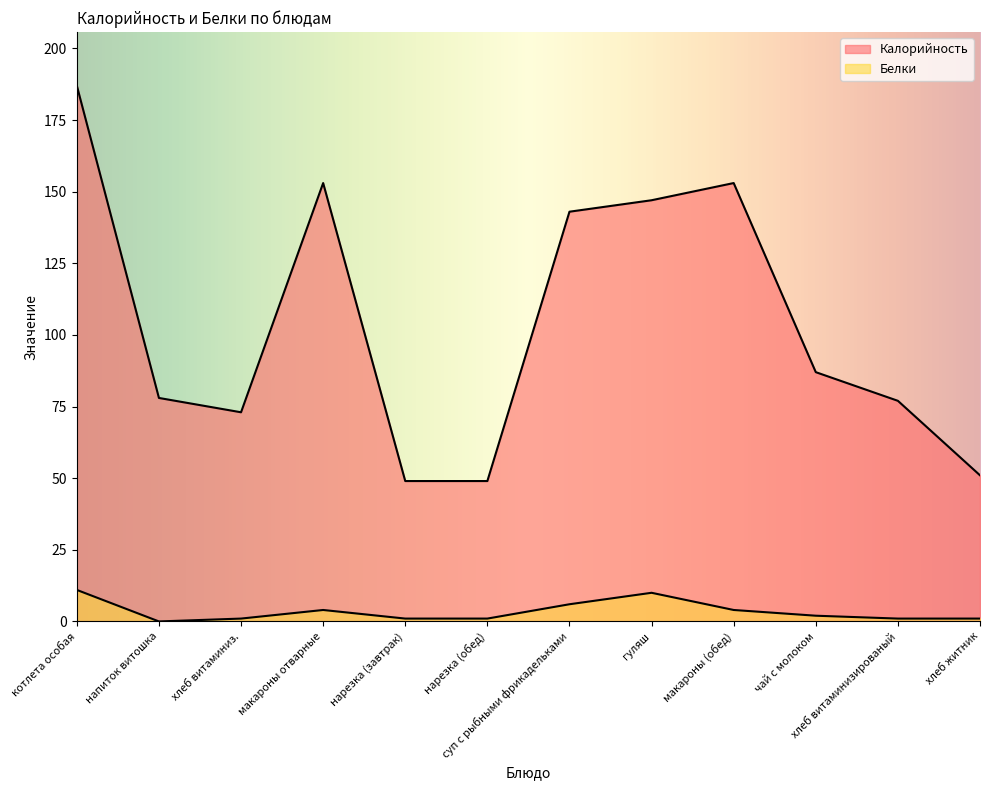

What is the difference between the second highest and second lowest values in the Белки series?

9